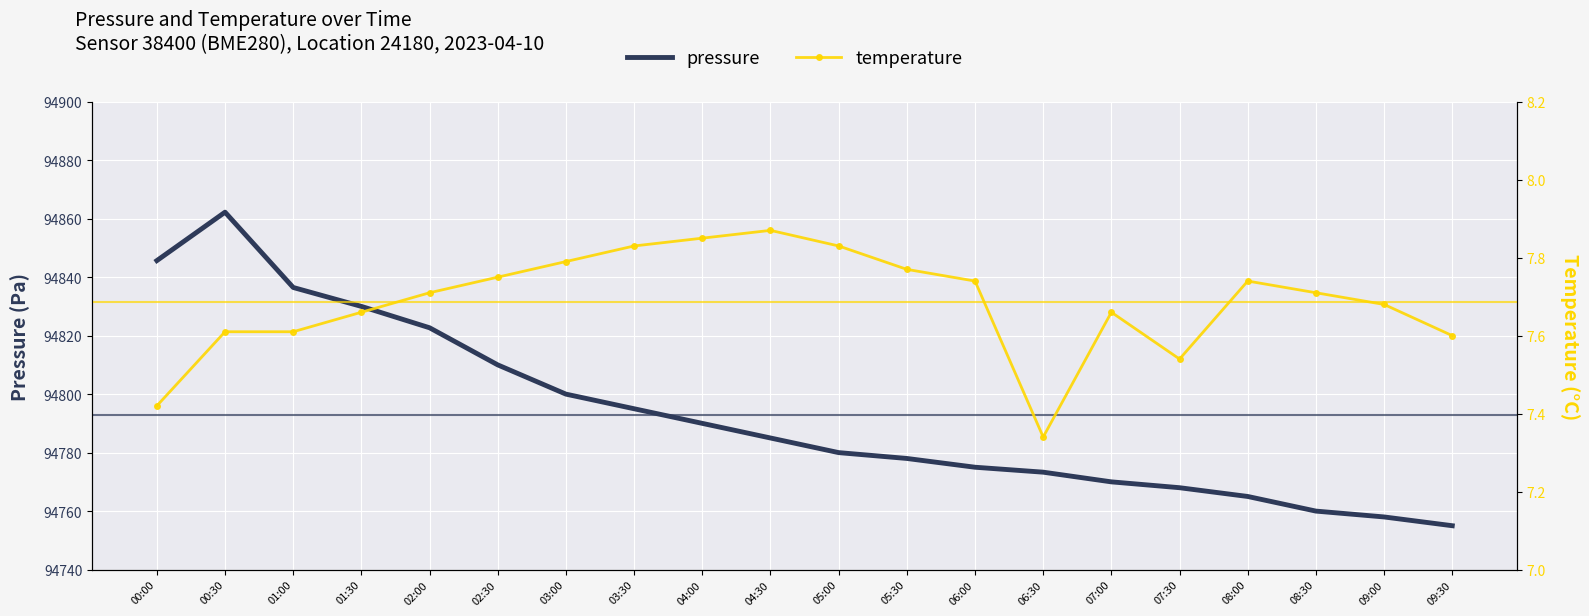

The value of temperature at 01:00 is 12.0. True or false?

False